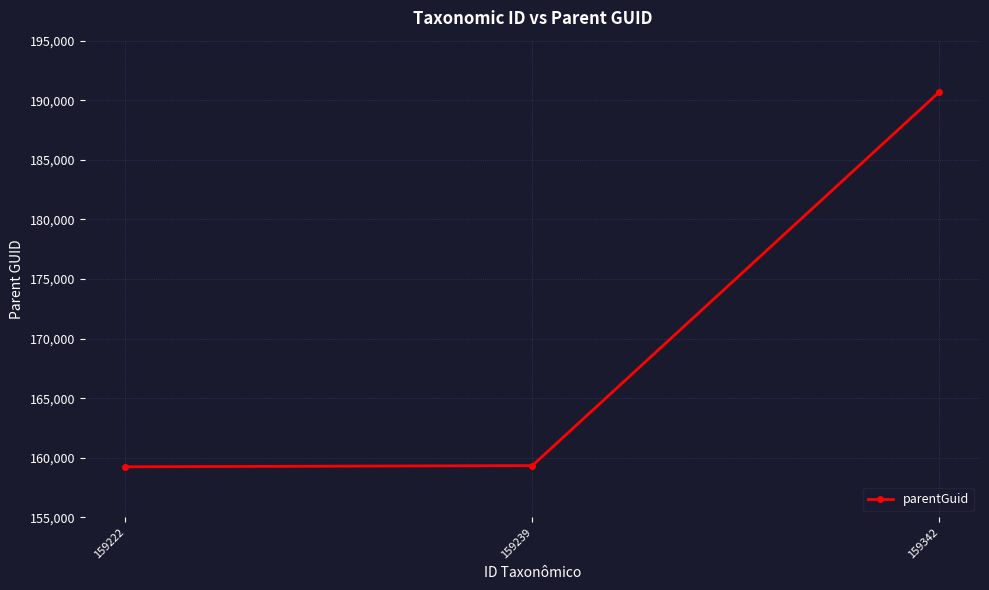

How many data points are less than 159342?

1